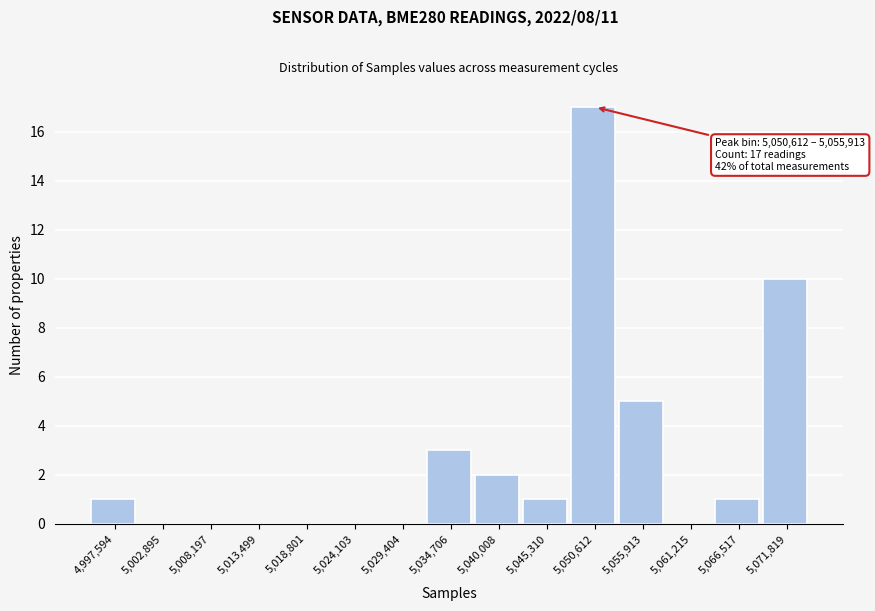

Reading left to right, what are all the values shown in this chart?

4,997,594=1	5,002,895=0	5,008,197=0	5,013,499=0	5,018,801=0	5,024,103=0	5,029,404=0	5,034,706=3	5,040,008=2	5,045,310=1	5,050,612=17	5,055,913=5	5,061,215=0	5,066,517=1	5,071,819=10